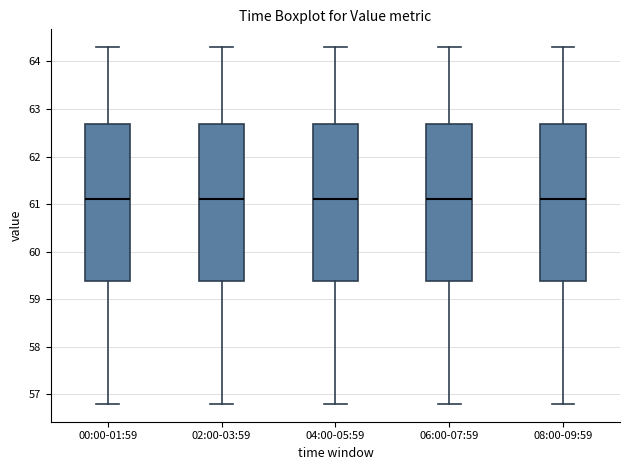

Where does the lower whisker of the box for 00:00-01:59 end on the y-axis? The values are not printed on the chart, so give them approximately, as read against the axis.

56.8